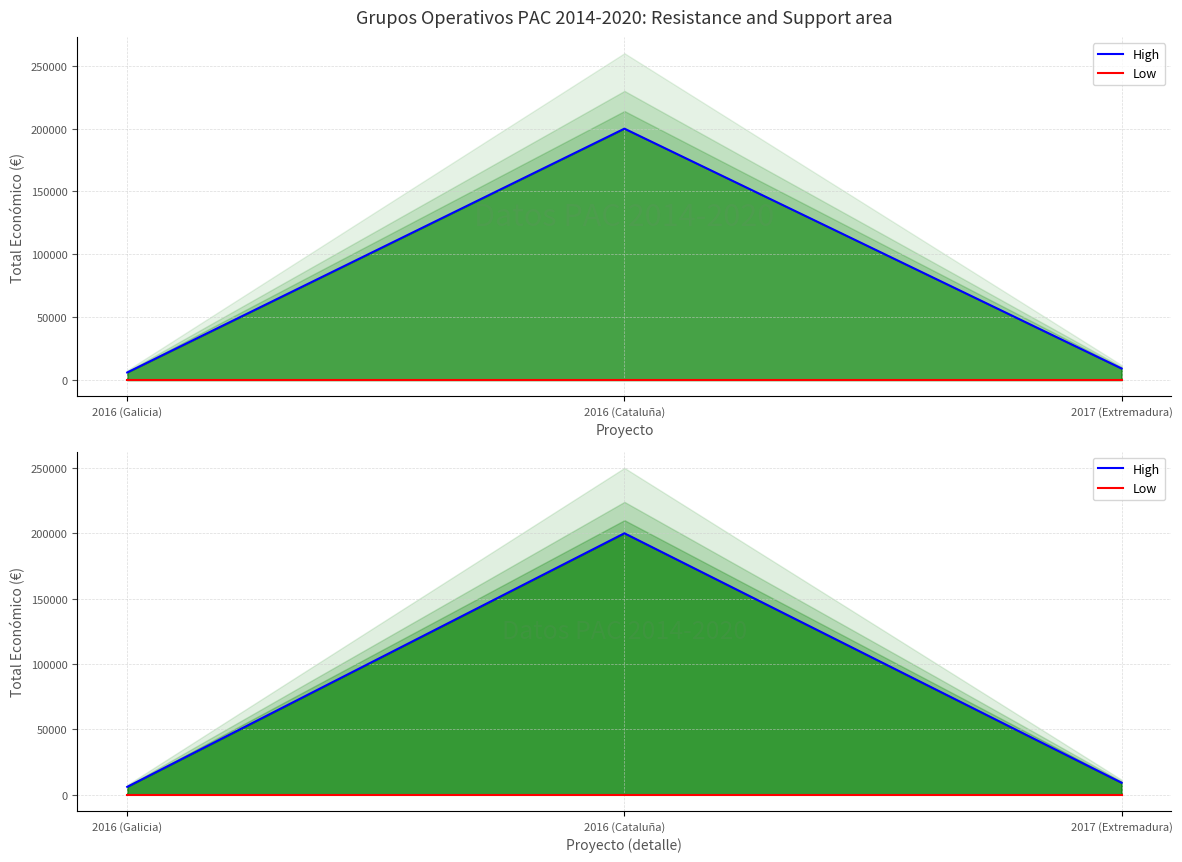

How many data points does each series have?

3